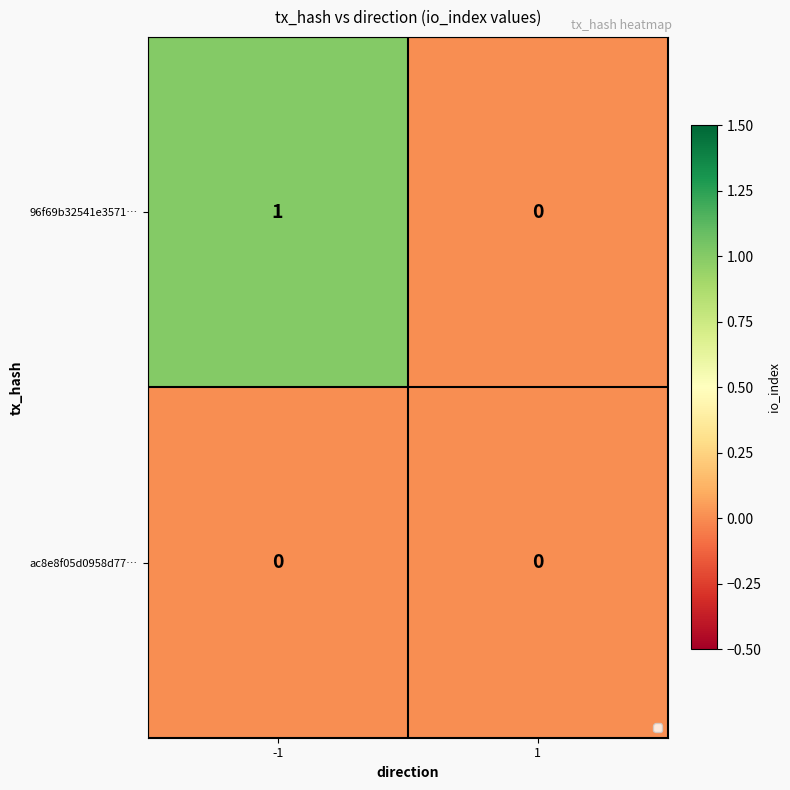

Between -1 and 1, which series saw the biggest shift?

96f69b32541e3571…